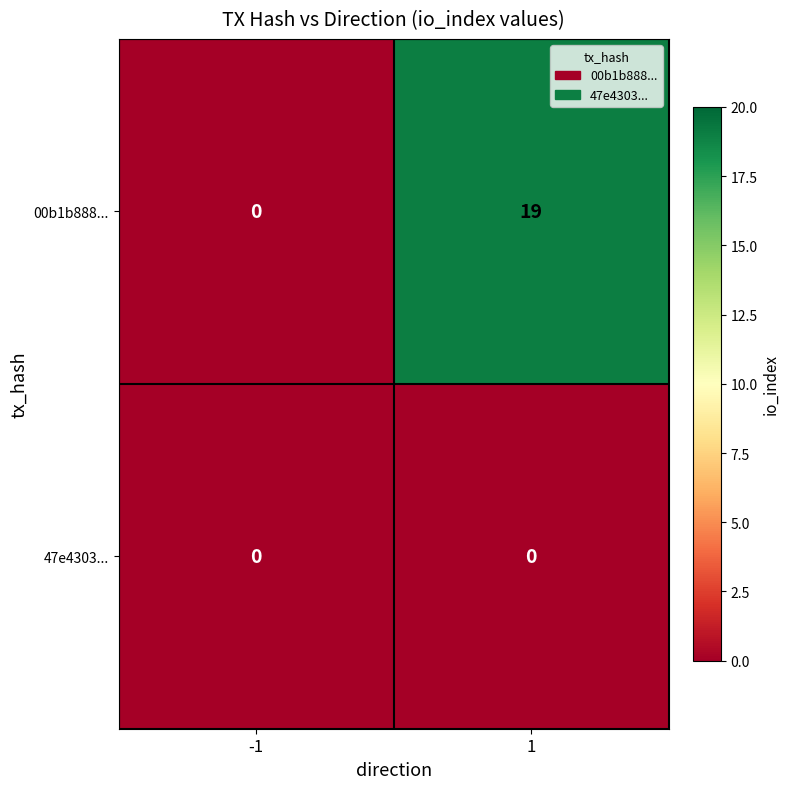

Reading right to left, list all the values displayed in this chart.

00b1b888...: 1=19	-1=0
47e4303...: 1=0	-1=0